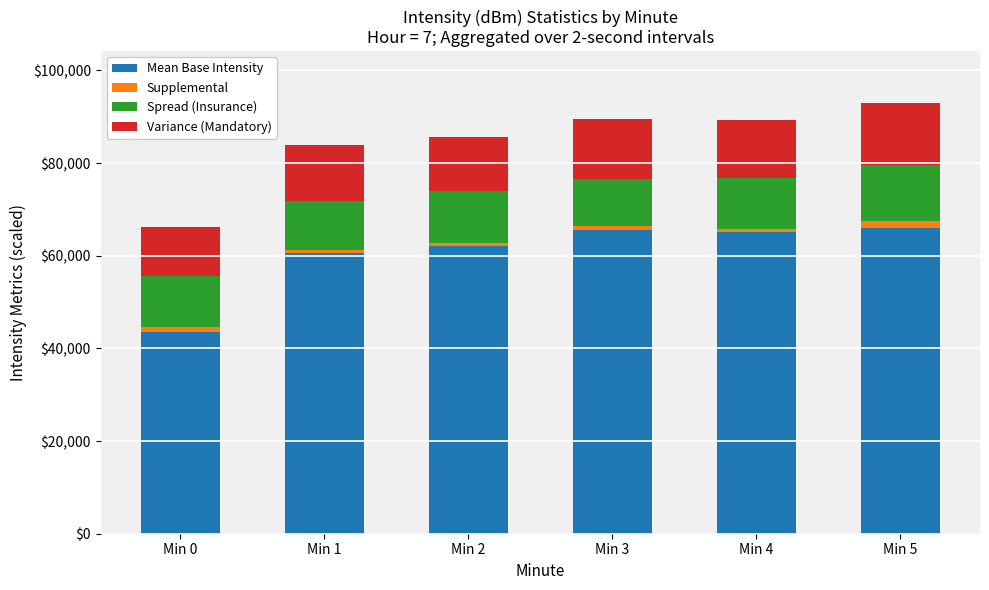

What is the average value of the Mean Base Intensity series?

60450